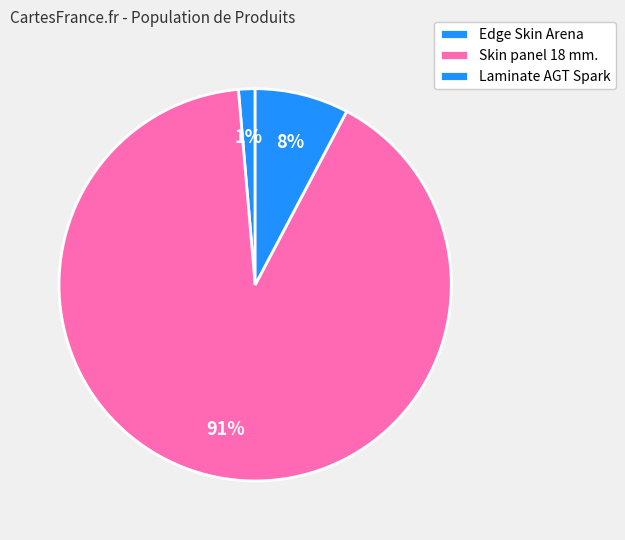

How many slices are in this pie chart?

3